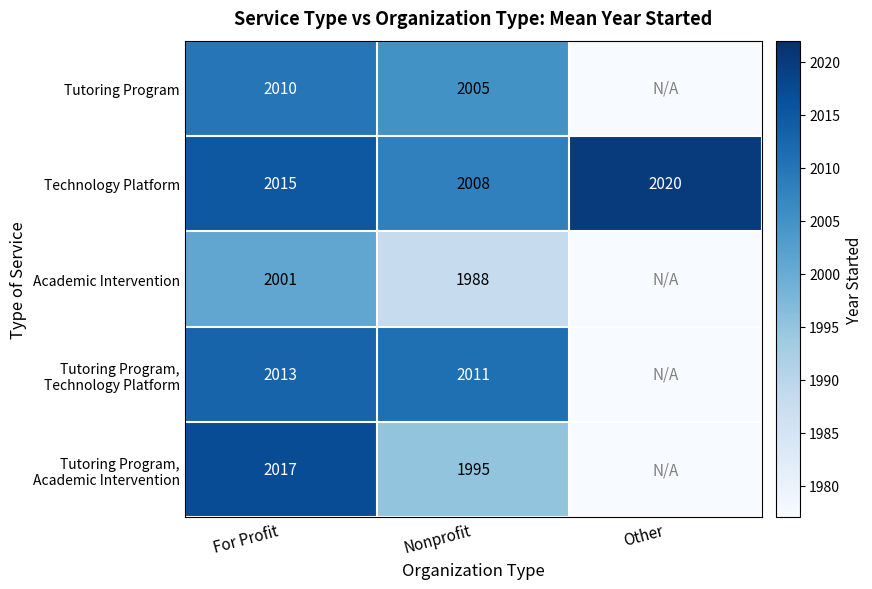

What is the total value across all series at For Profit?

10056